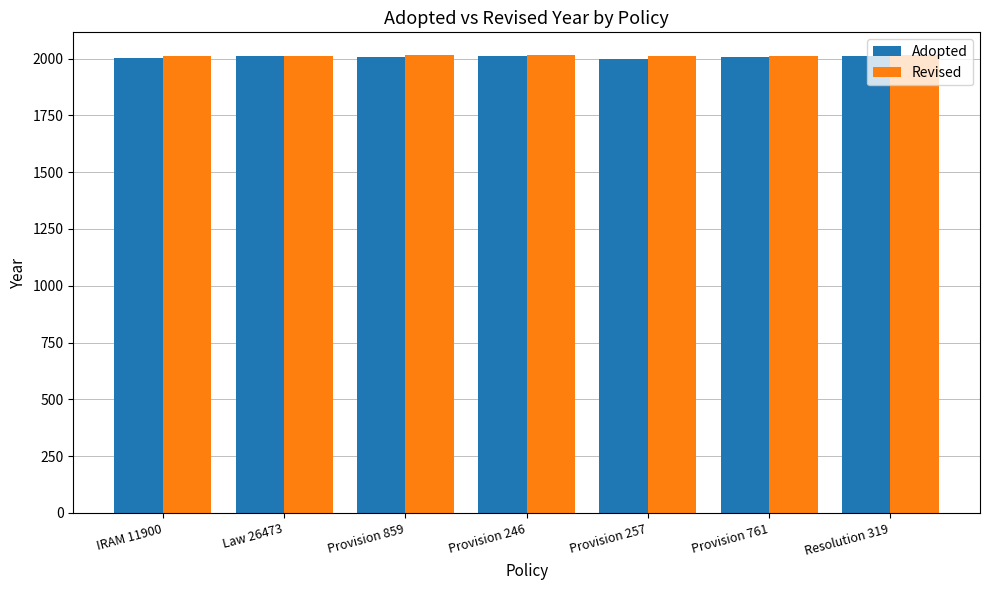

How many groups of bars are there?

7